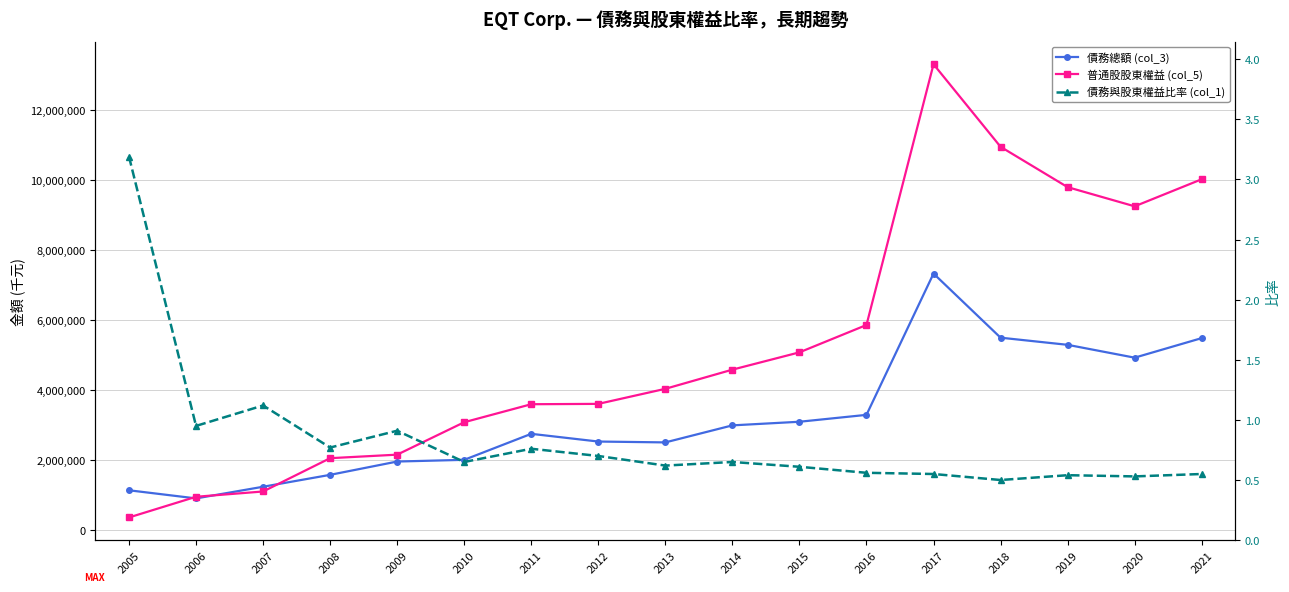

What is the approximate value of 普通股股東權益 (col_5) at 2009?

2151030.0